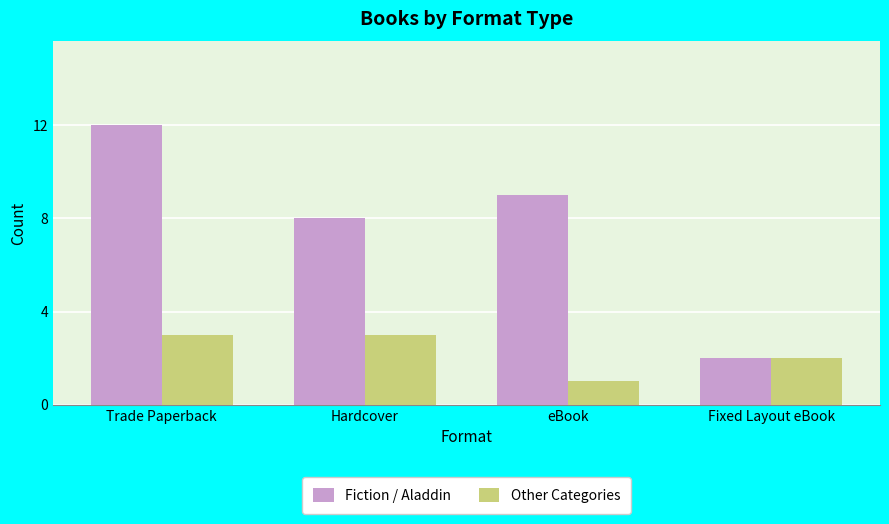

What is the total value across all series at Hardcover?

11